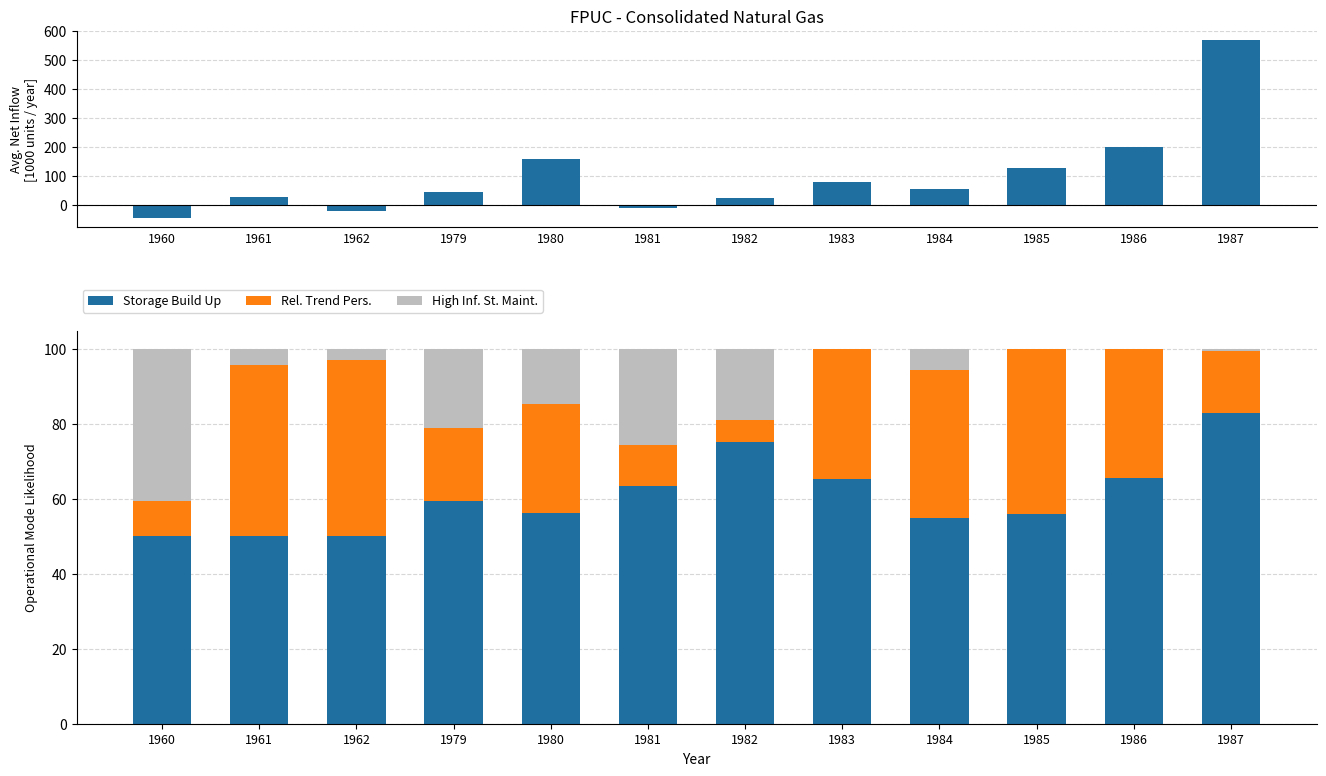

What is the sum of the Storage Build Up values at 1985 and 1960?

106.0